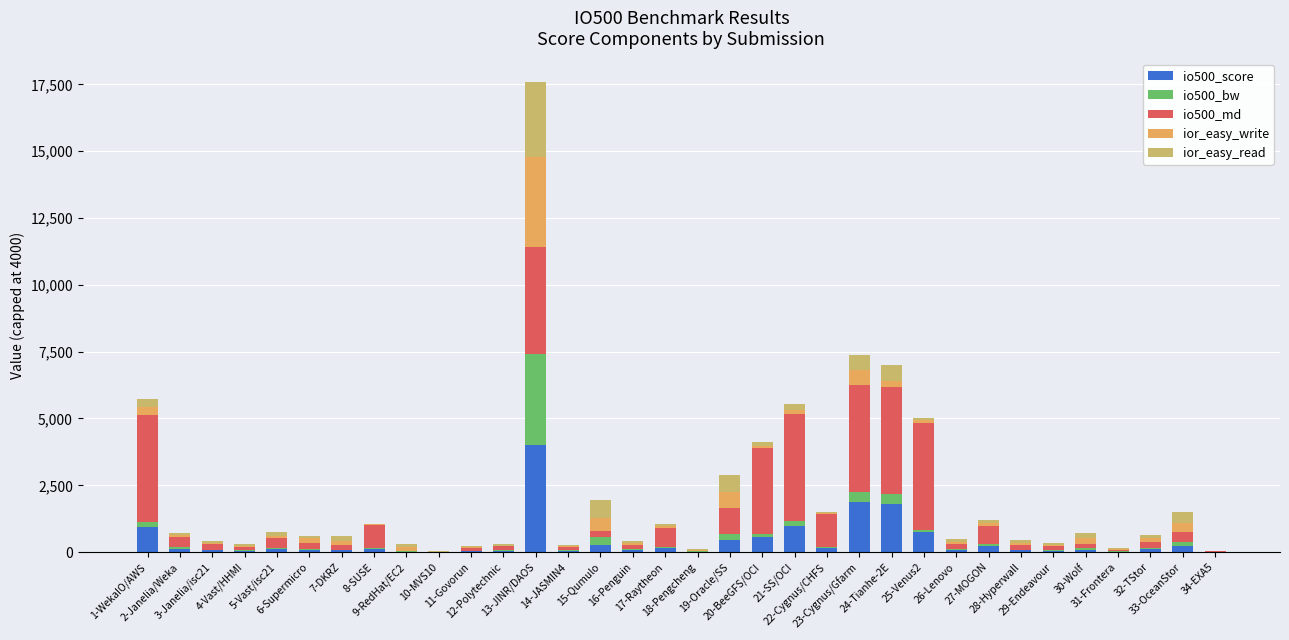

How many data points does each series have?

34